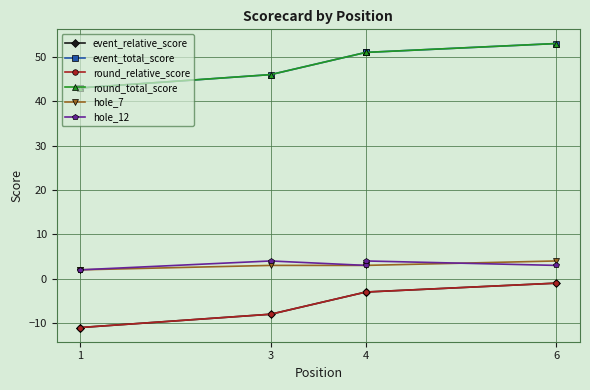

Which category has the lowest value in the round_total_score series?

1